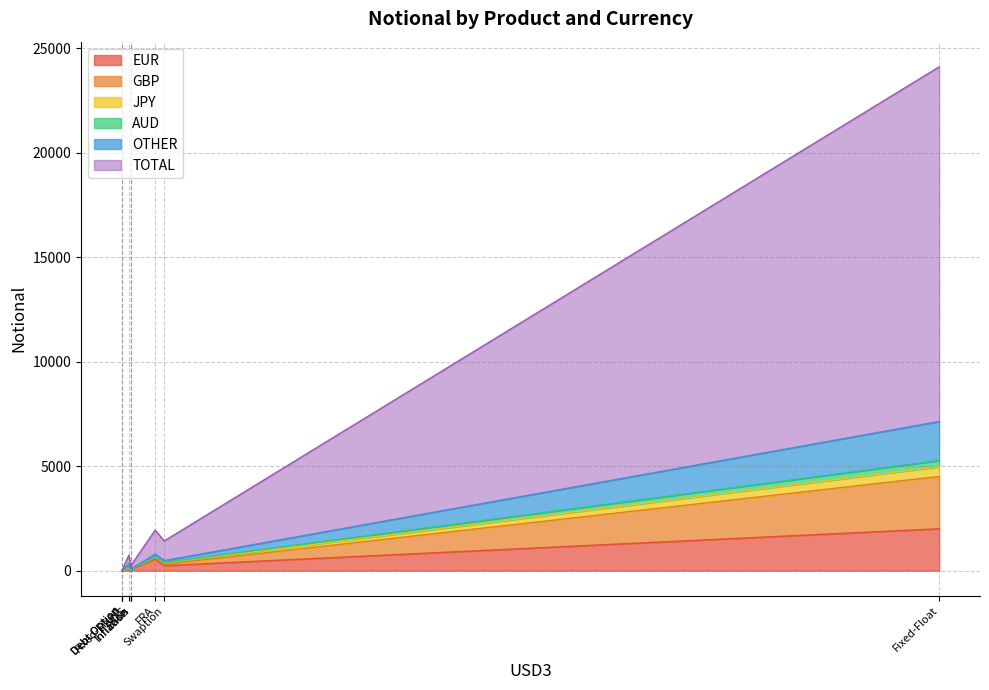

Count the number of data series in this chart.

6